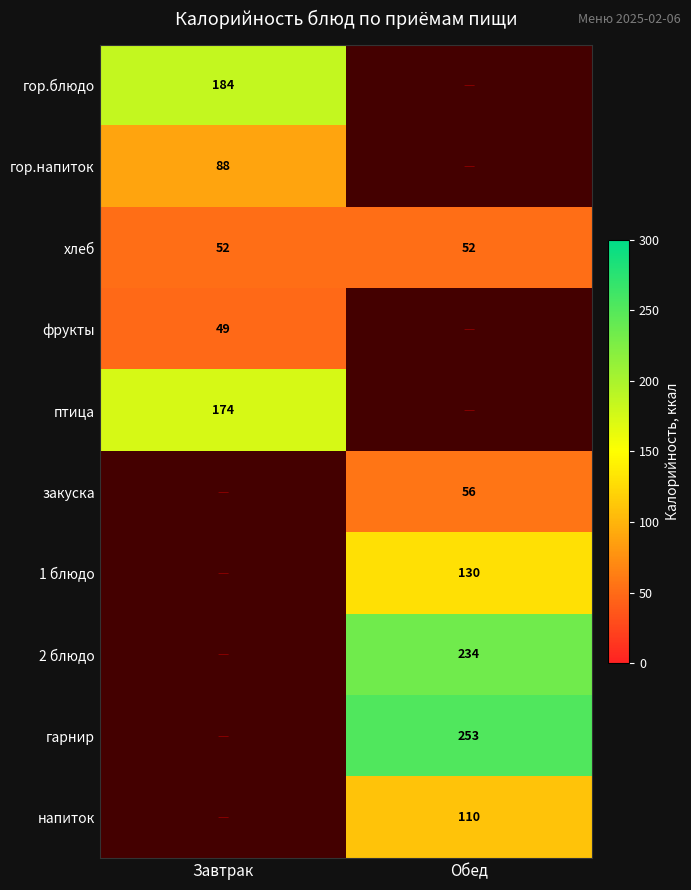

Is the value of гор.блюдо at Завтрак greater than the value of 1 блюдо at Обед?

Yes